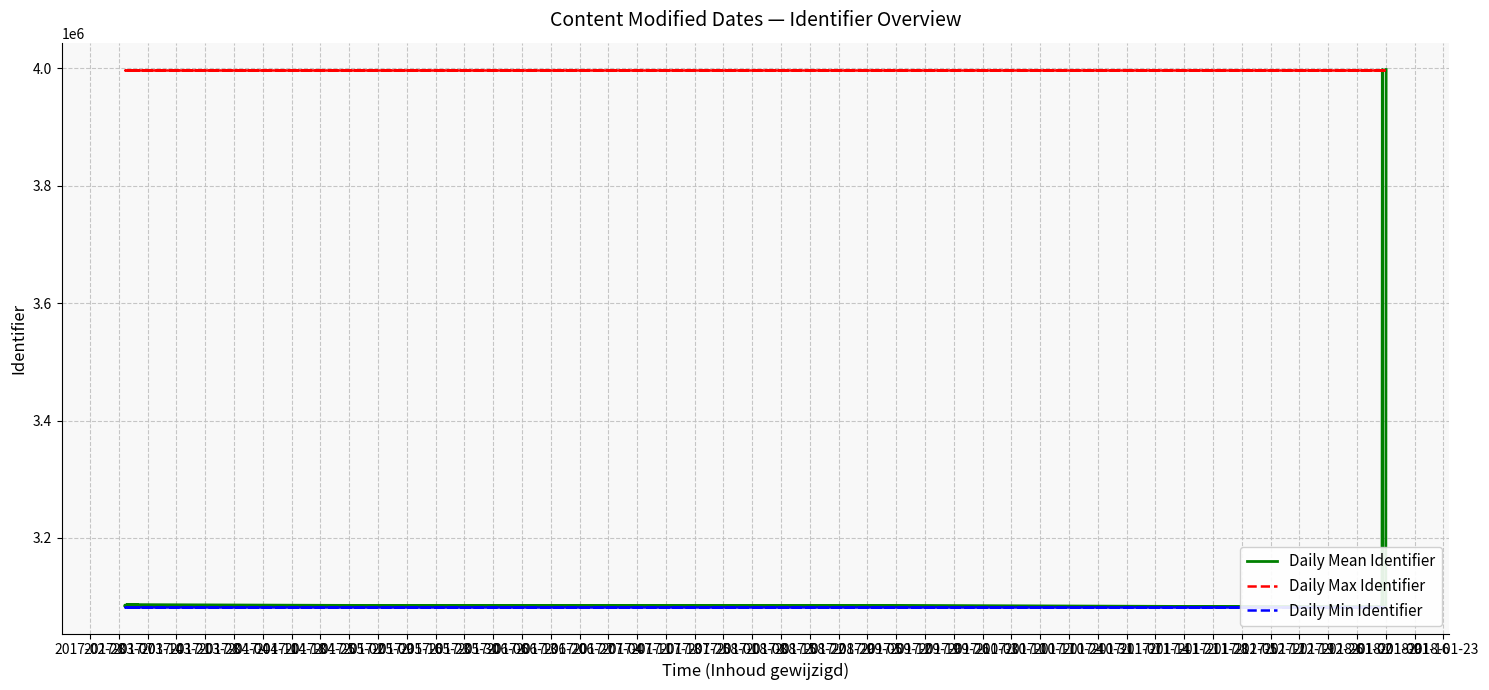

Between 2017-05-30 and 2017-04-04, which is larger?

2017-05-30